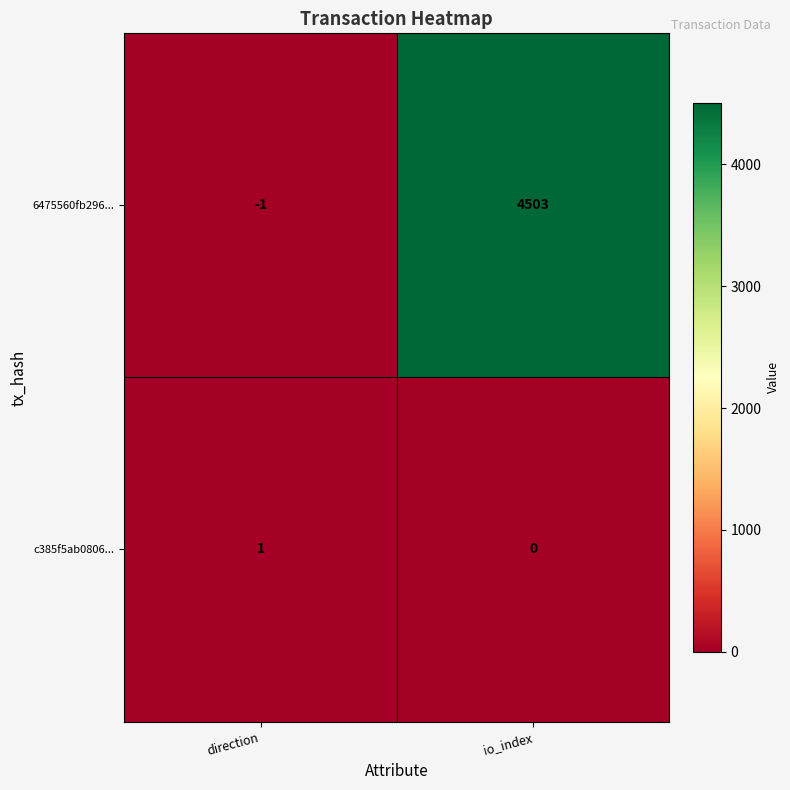

Which series changed the most between direction and io_index?

6475560fb296...